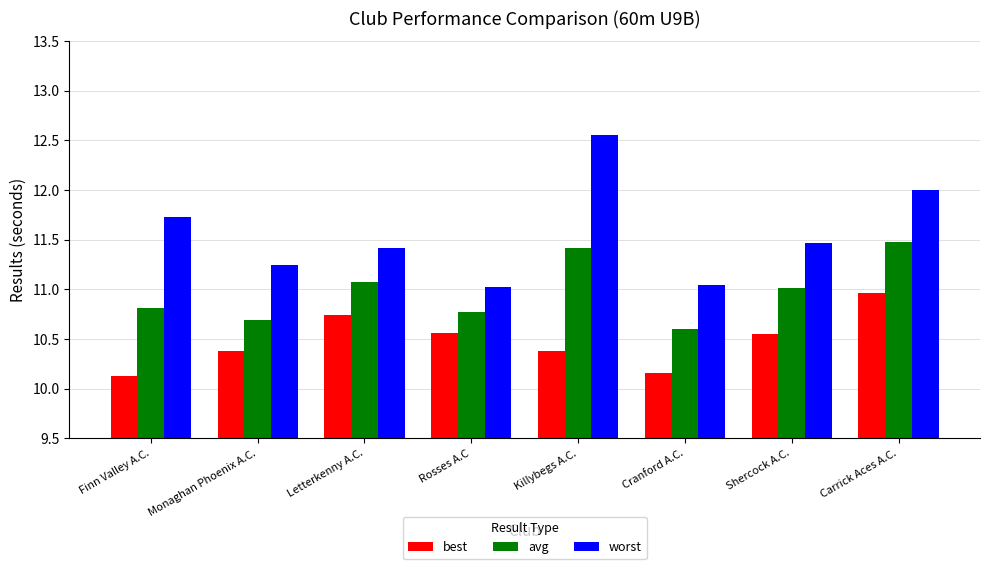

What is the total value across all series at Carrick Aces A.C.?

34.4